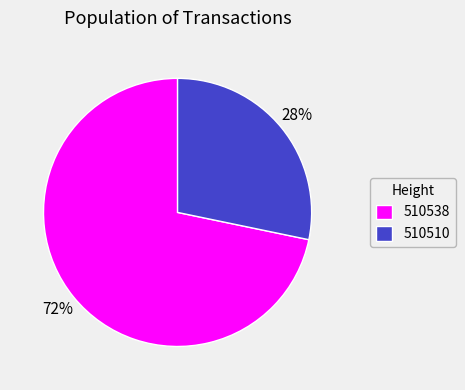

To the nearest percent, what is the average slice percentage?

50%